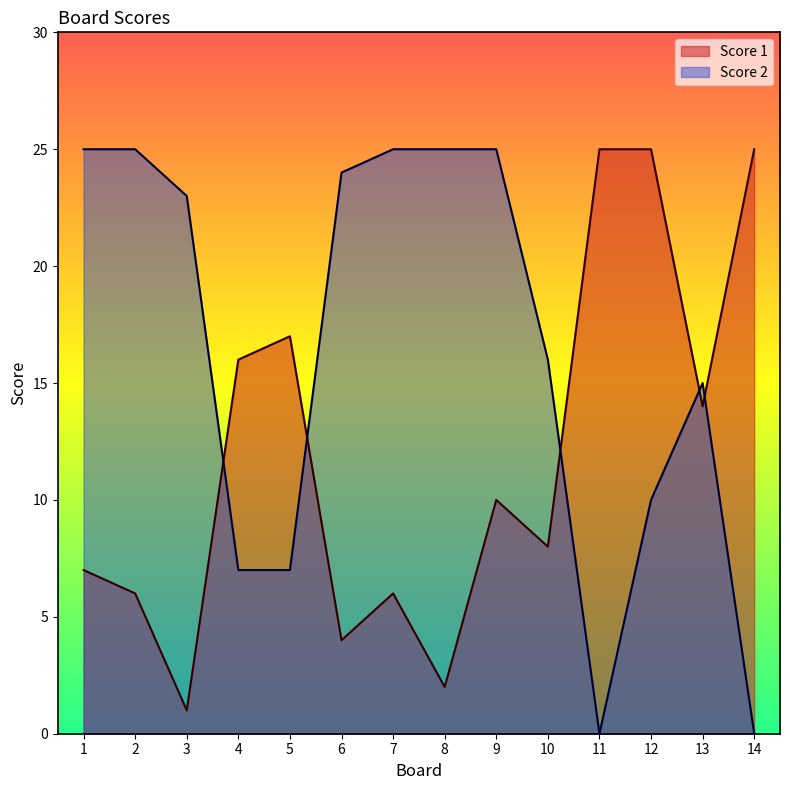

What are all the series names shown in the legend?

Score 1, Score 2